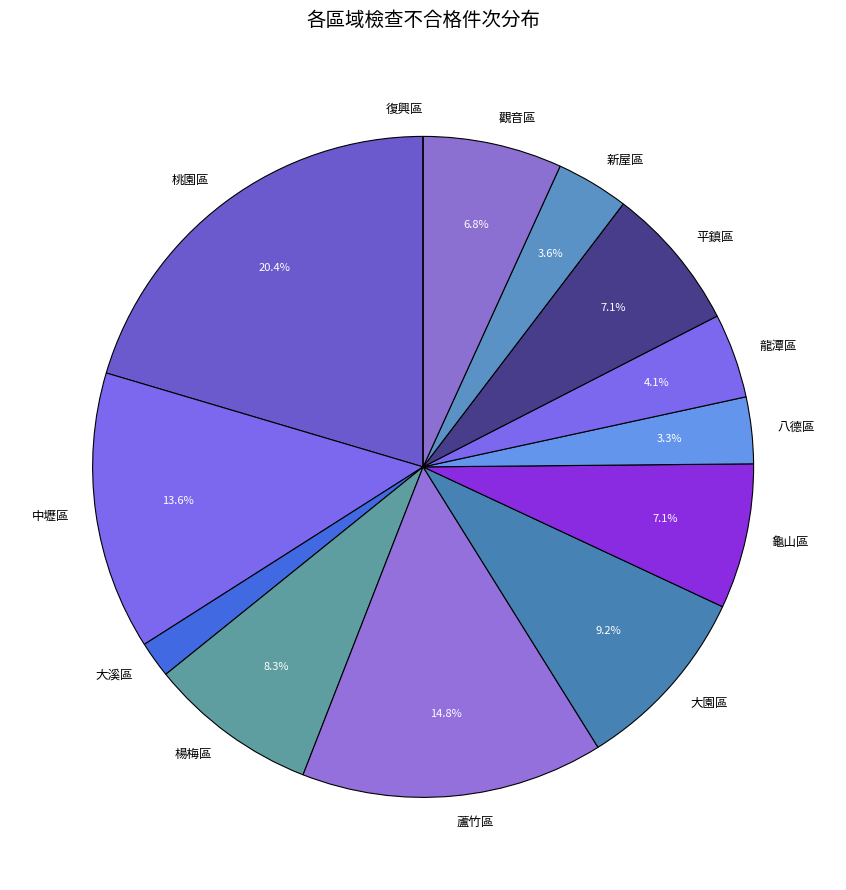

Is it true that 桃園區 is 8% of the pie?

False